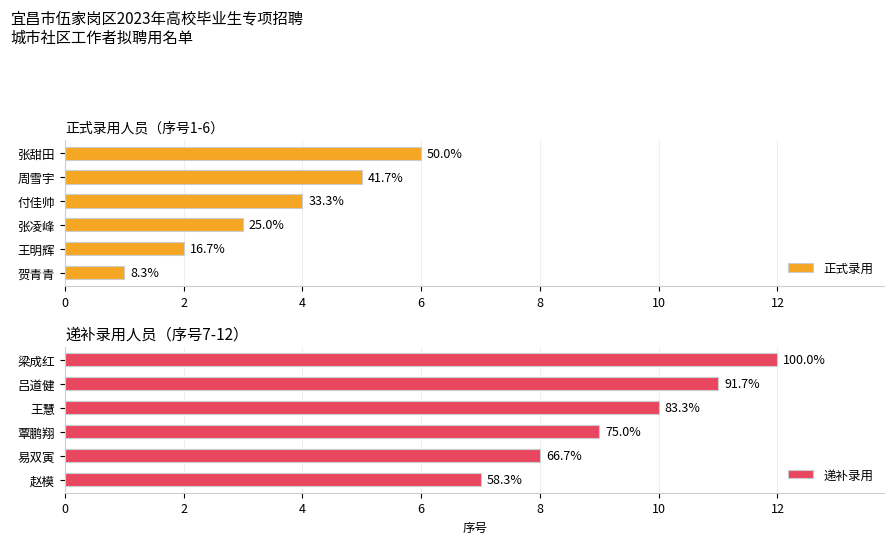

What is the lowest value of the 正式录用 series?

1